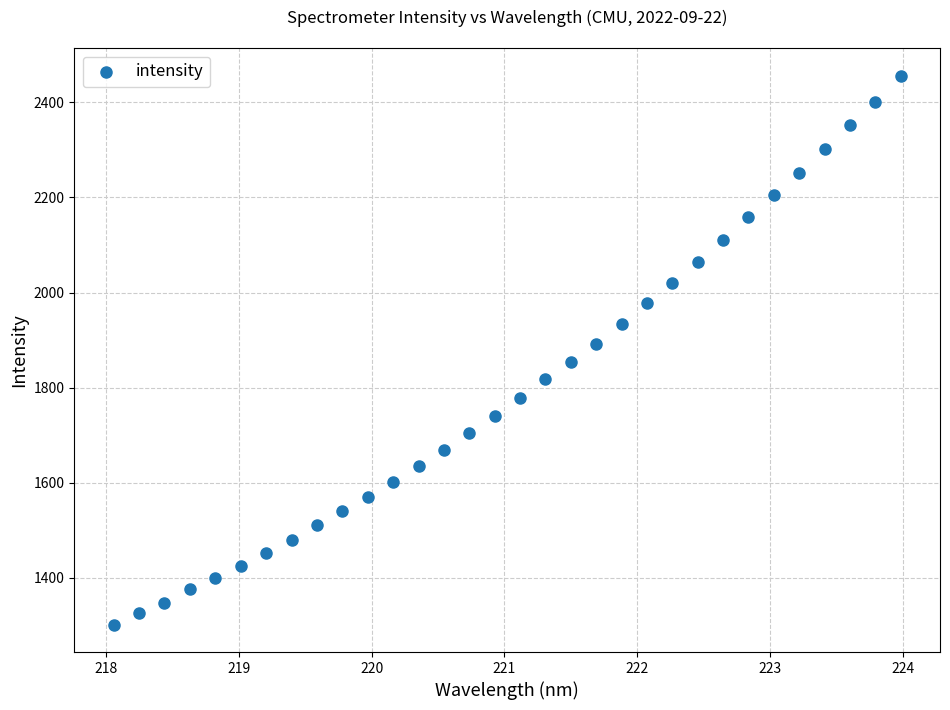

What is the range of Y values (max minus min)?

1153.8